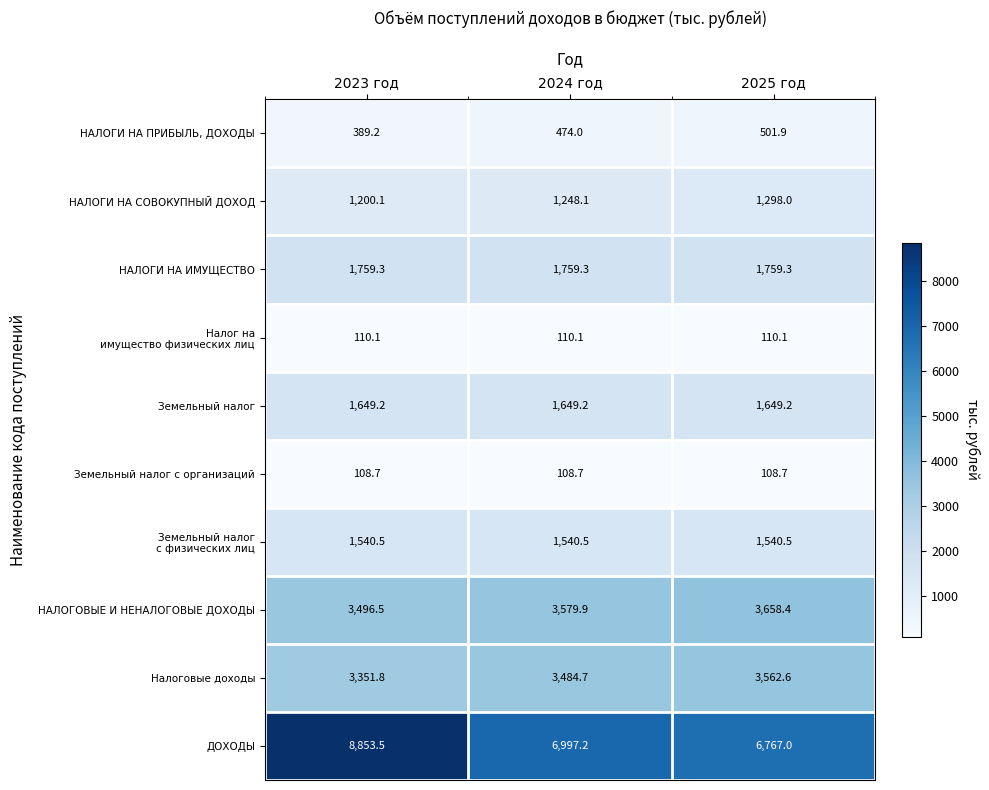

At which category is the sum across all series the highest?

2023 год